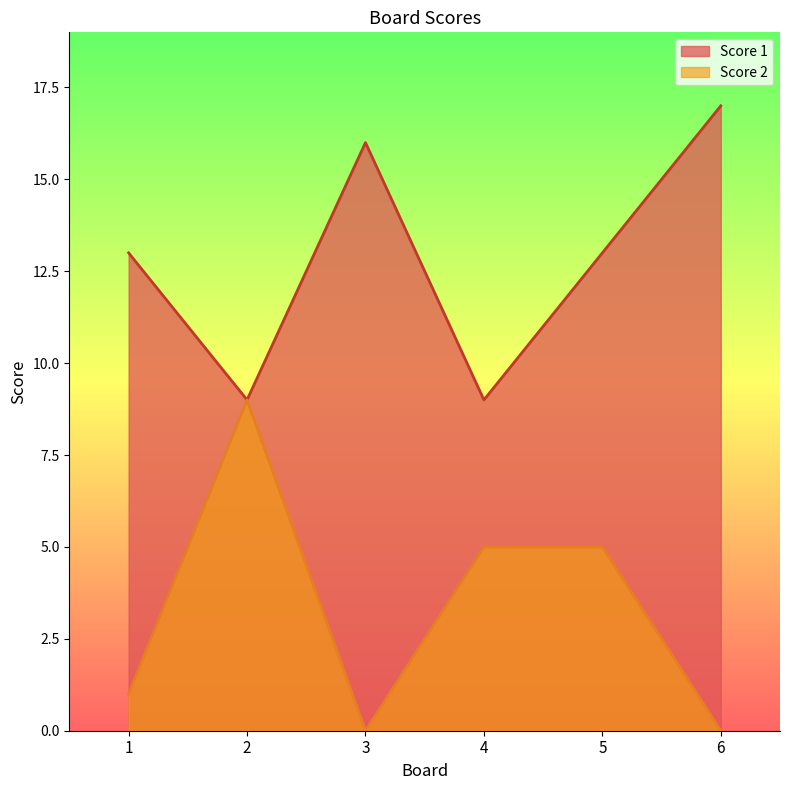

Is the value of Score 1 at 5 greater than the value of Score 2 at 2?

Yes